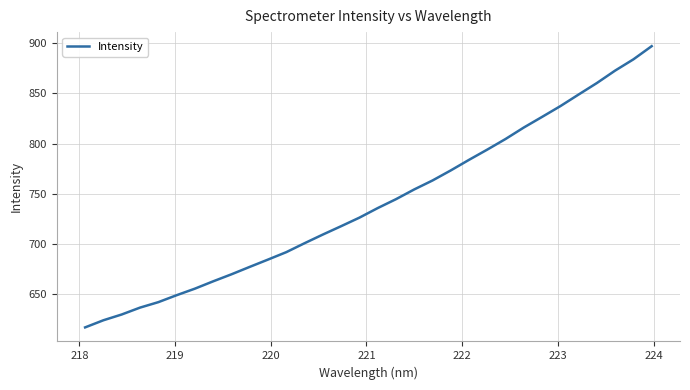

What is the difference between the maximum and minimum values?

280.6